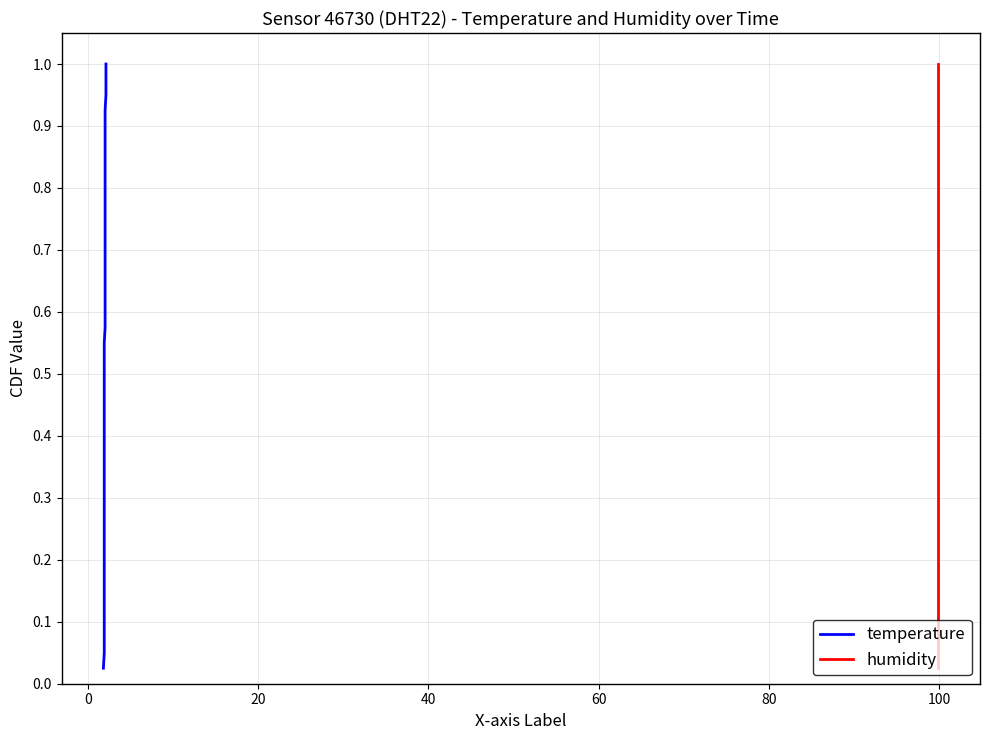

How many categories are shown in the chart?

40